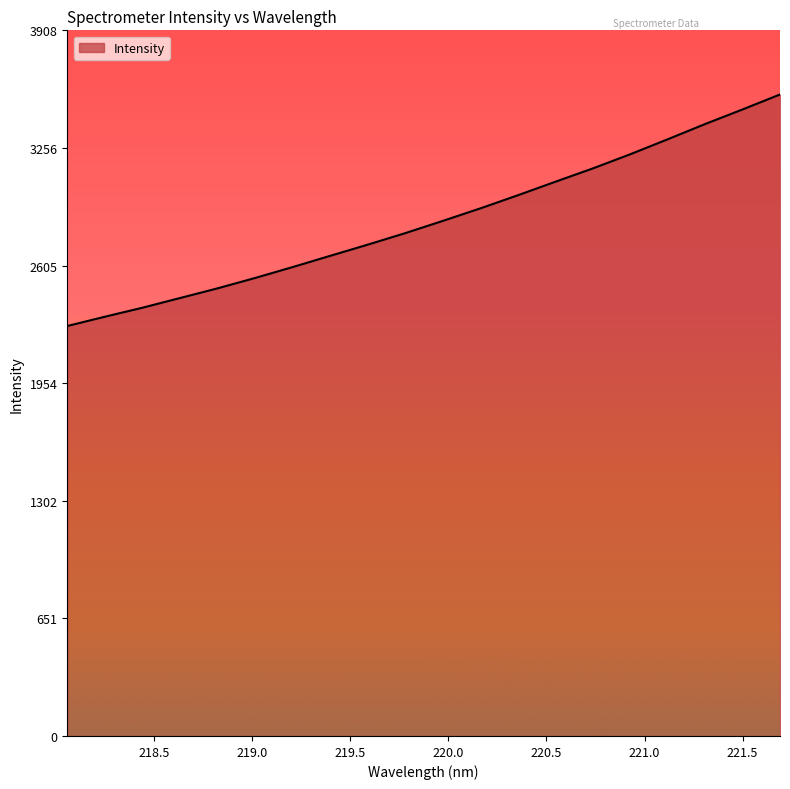

How many lines are shown in the chart?

1